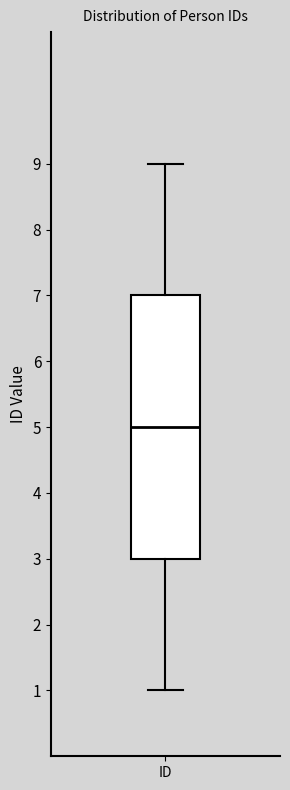

Read this box plot against the y-axis: the position of the median line, the range covered by the box, and the ends of both whiskers. The values are not printed on the chart, so give them approximately, as read against the axis.

median 5, box 3 to 7, whiskers 1 to 9